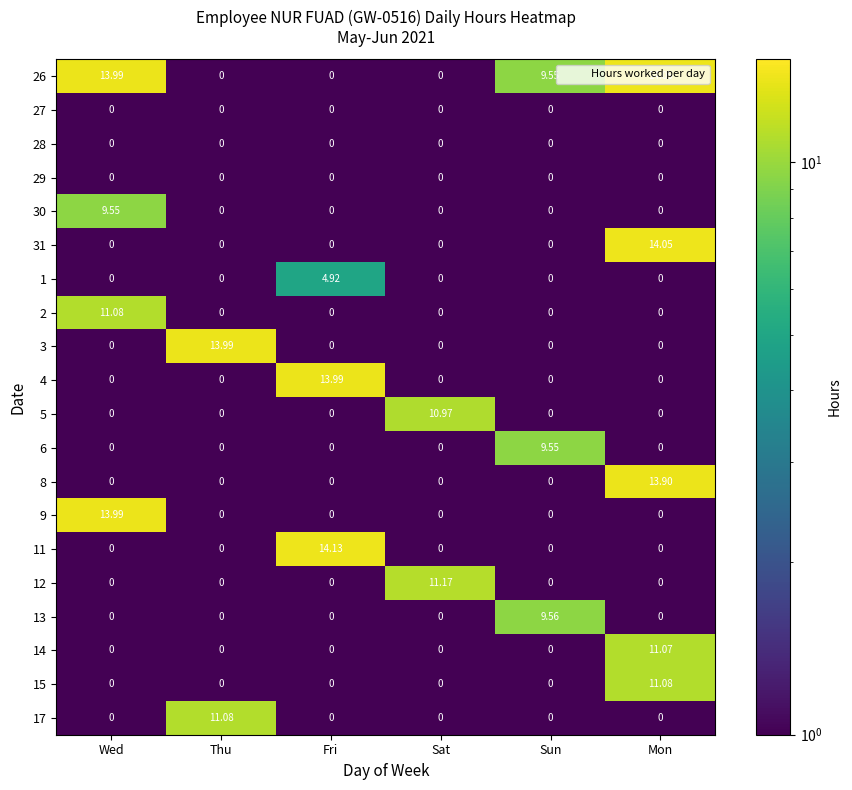

How many values in 31 are above zero?

1